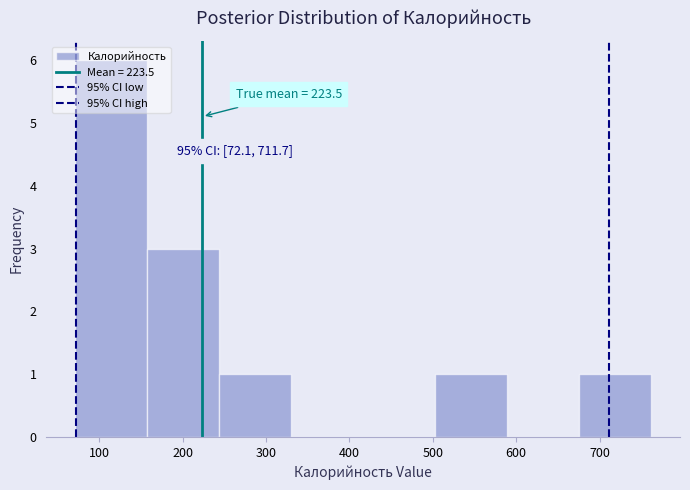

Over which range of the x-axis is the bar tallest?

70 to 160